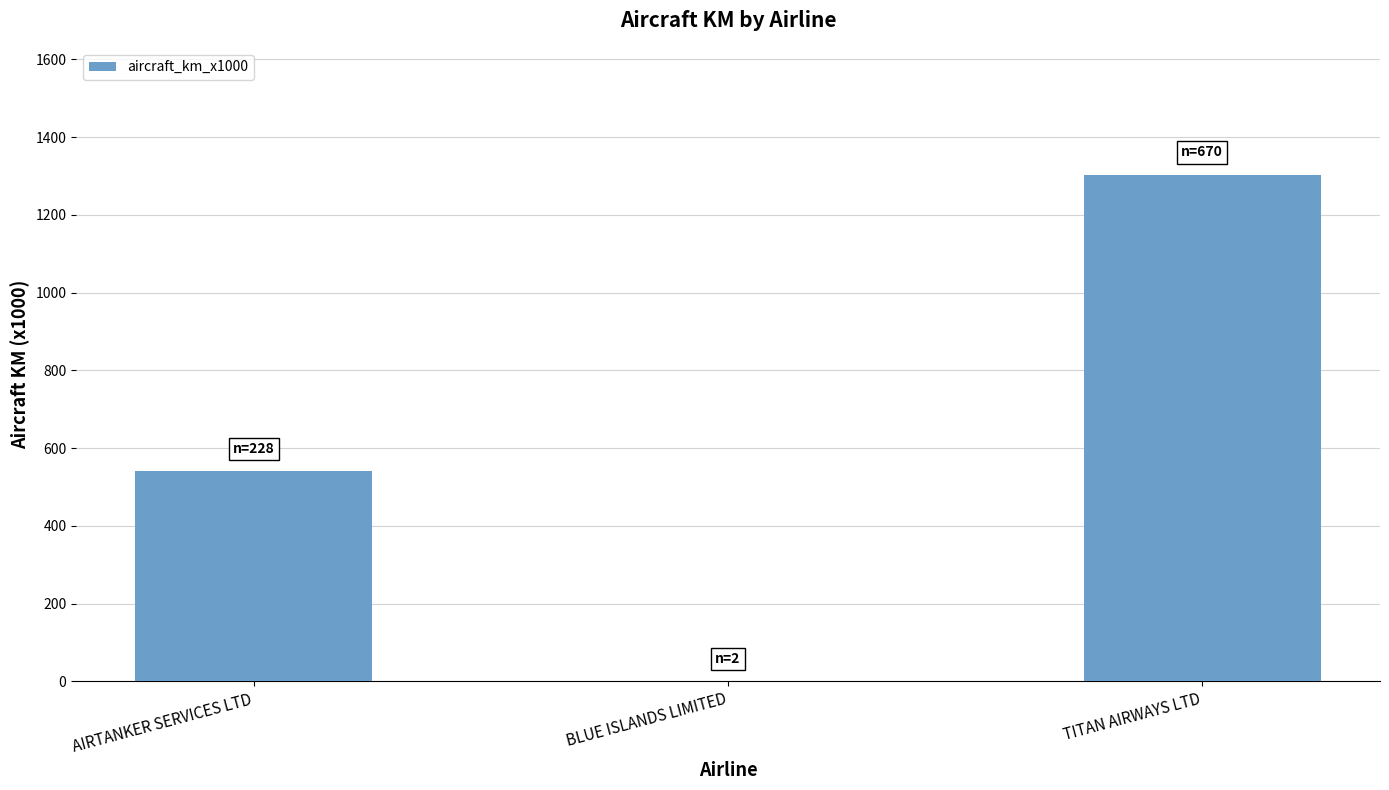

True or false: the data shows 609 at TITAN AIRWAYS LTD.

False